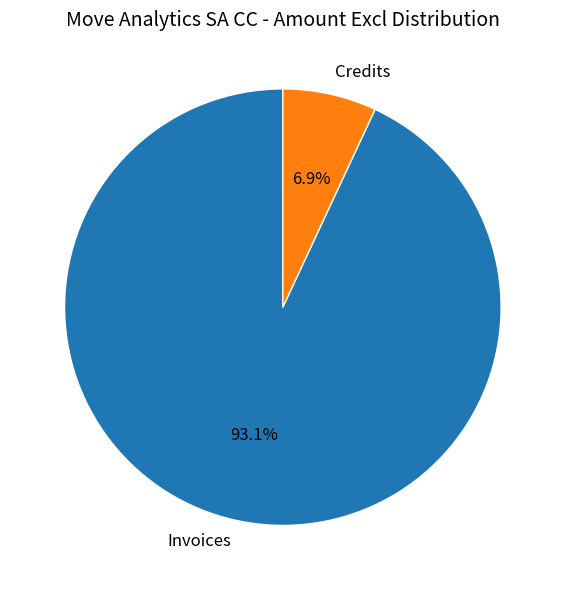

What is the smallest slice in the pie chart?

Credits